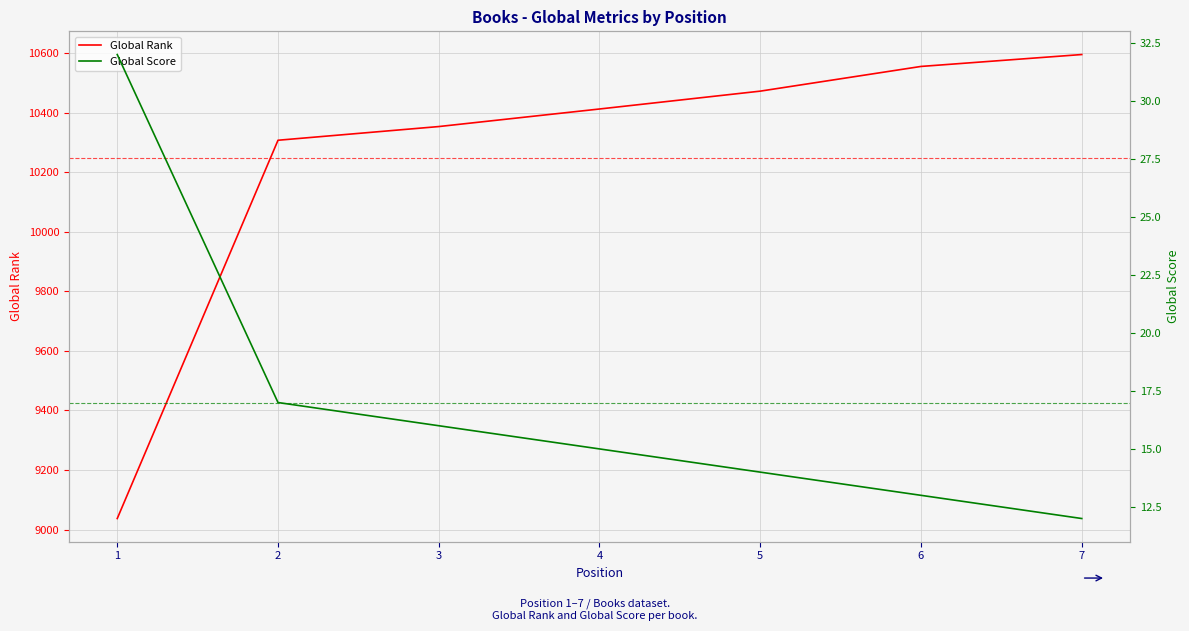

How many data points in Global Rank are above 10413?

3